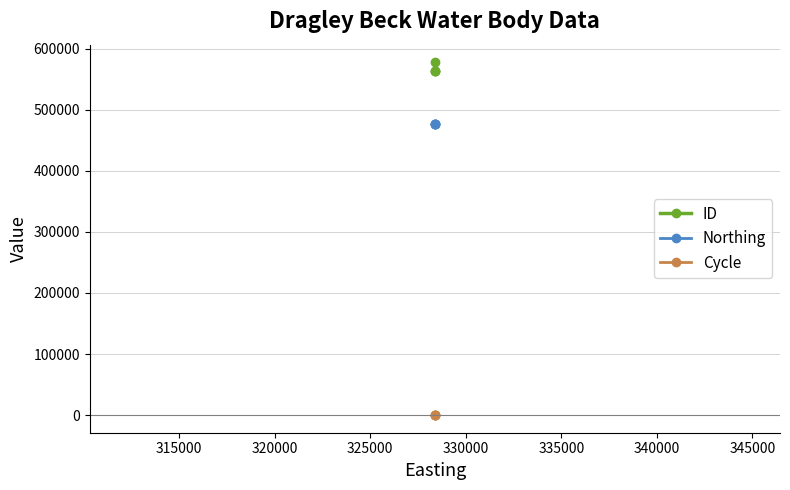

Rank the series at 320000 from highest to lowest value.

ID, Northing, Cycle